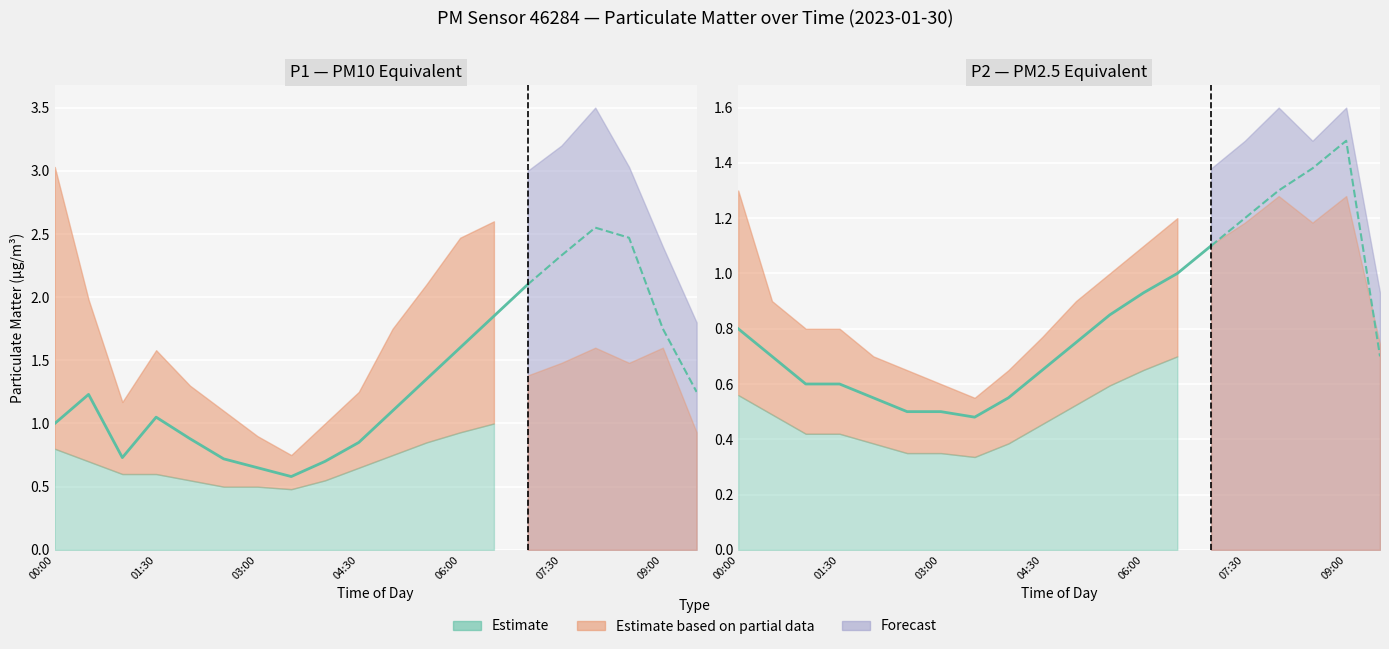

Which series has the largest range (max minus min)?

P1_upper